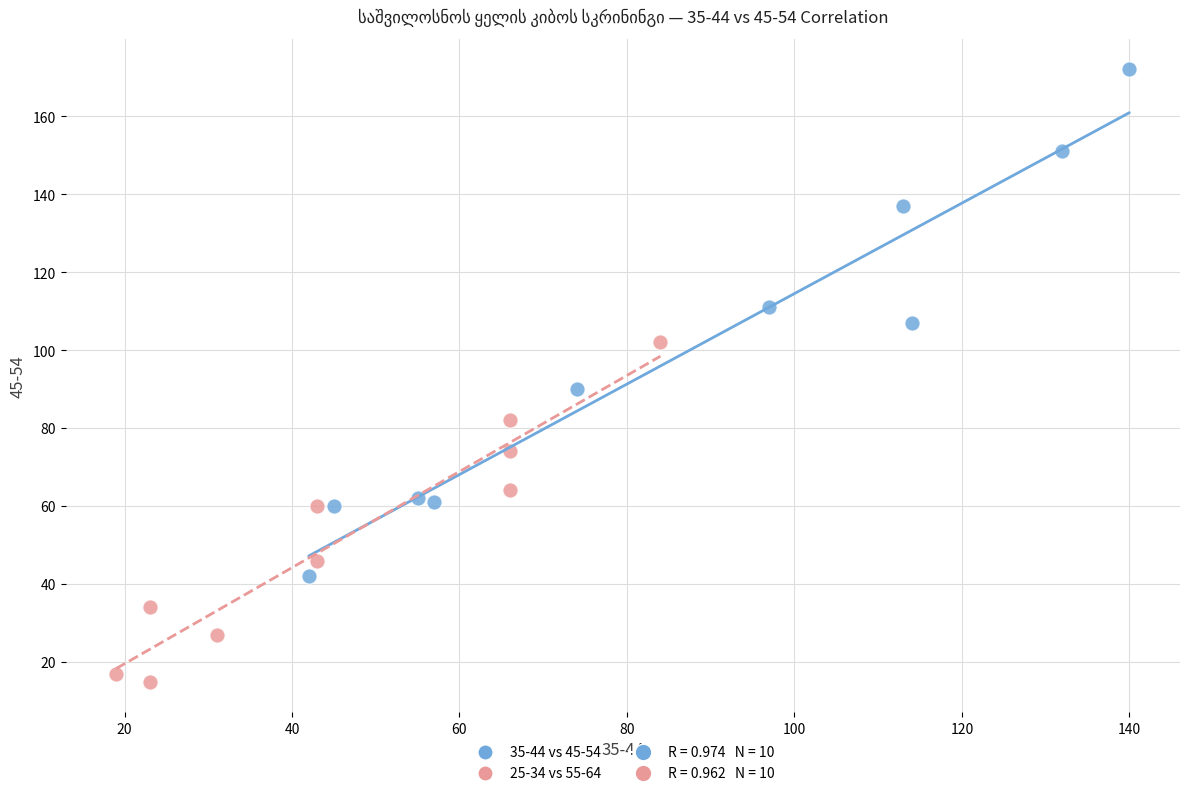

Which series reaches the minimum Y coordinate?

25-34 vs 55-64